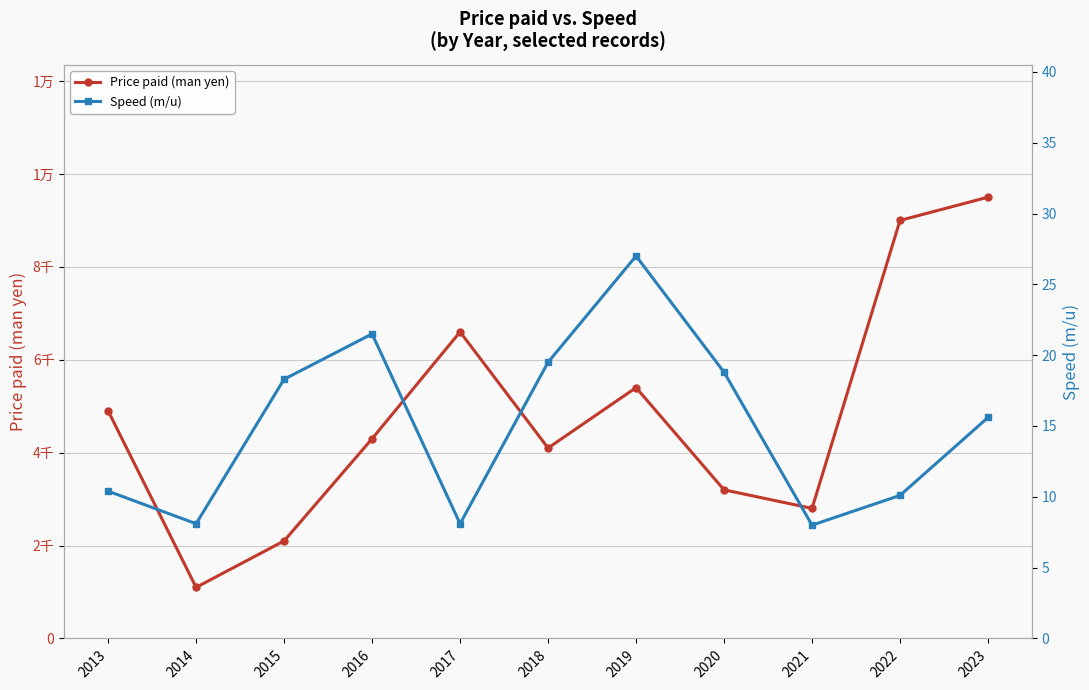

Reading left to right, list all the values displayed in this chart.

Price paid (man yen): 2013=4900.0	2014=1100.0	2015=2100.0	2016=4300.0	2017=6600.0	2018=4100.0	2019=5400.0	2020=3200.0	2021=2800.0	2022=9000.0	2023=9500.0
Speed (m/u): 2013=10.4	2014=8.1	2015=18.3	2016=21.5	2017=8.1	2018=19.5	2019=27.0	2020=18.8	2021=8.0	2022=10.1	2023=15.6